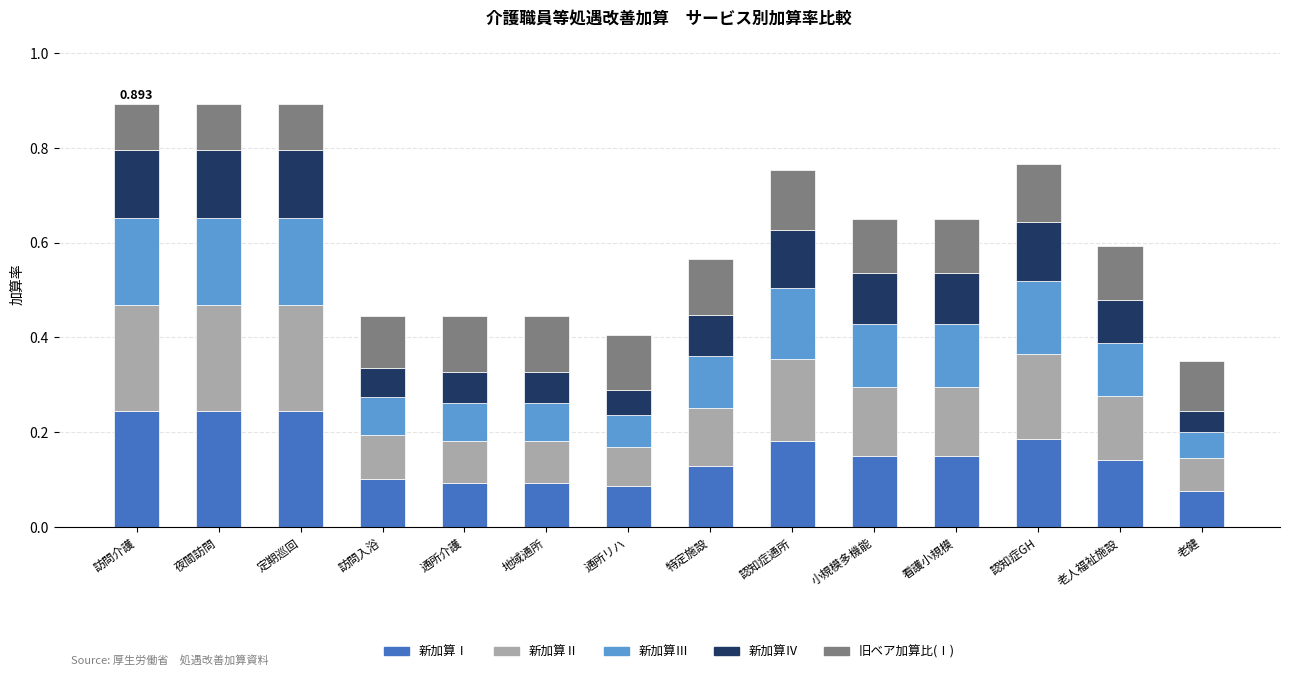

How many bars are there in total?

14